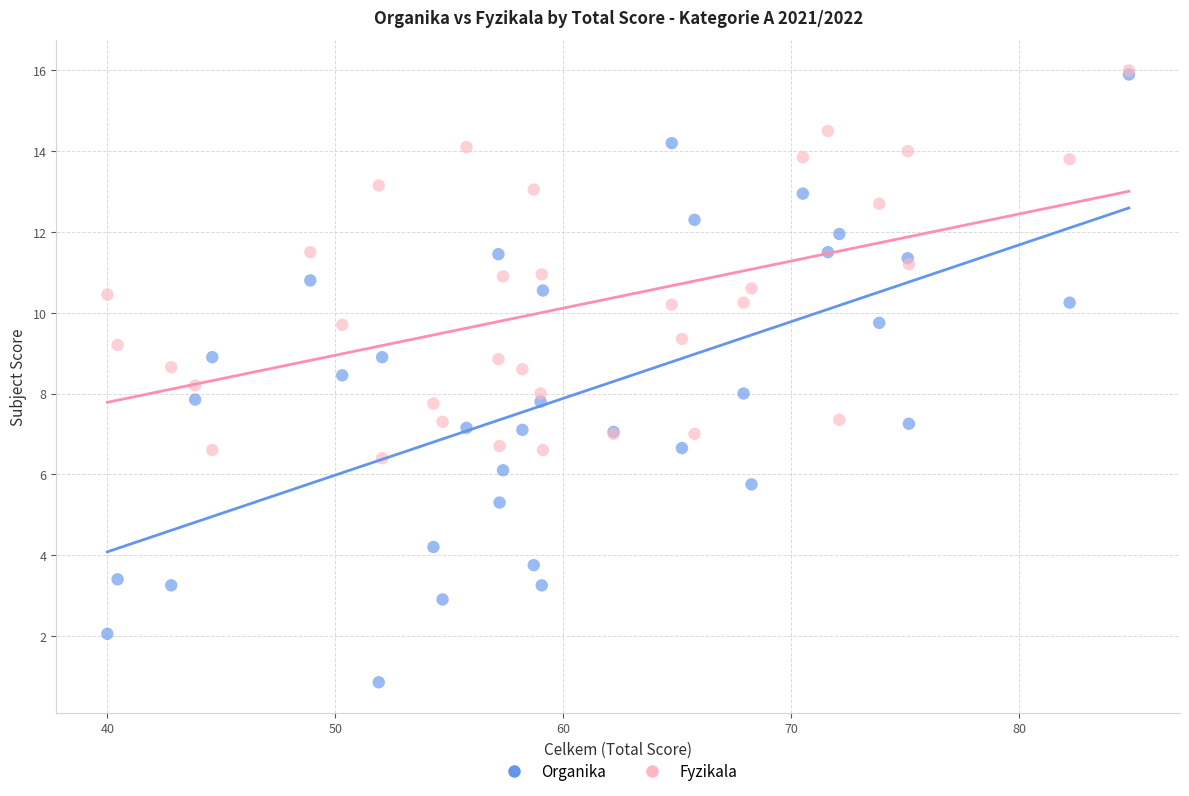

Which series has the largest Y range (max minus min)?

Organika